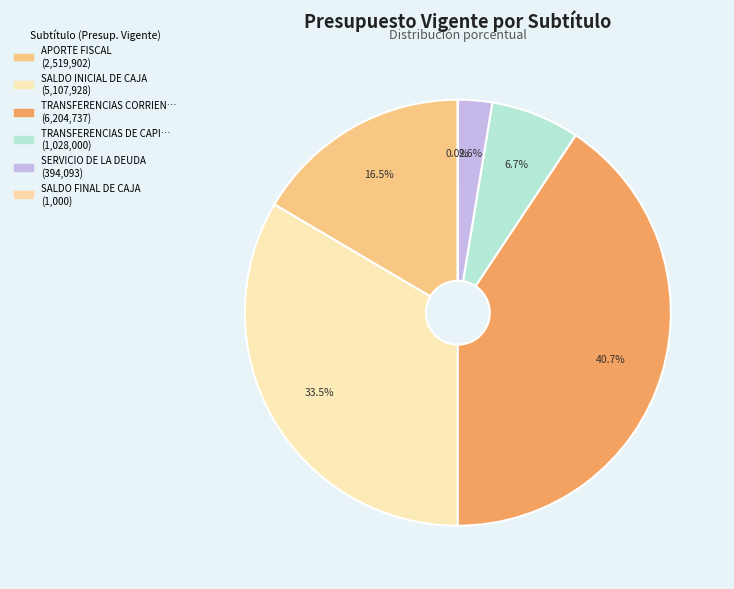

What is the largest slice in the pie chart?

TRANSFERENCIAS CORRIENTES